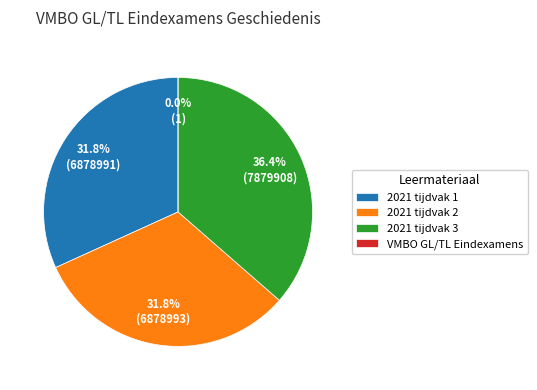

Is there any slice that represents more than half of the pie?

No